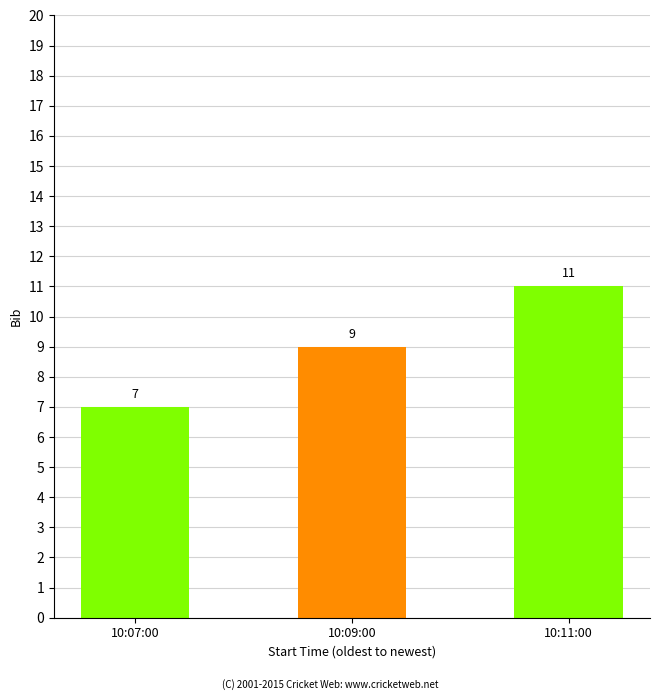

Reading right to left, list all the values displayed in this chart.

11	9	7